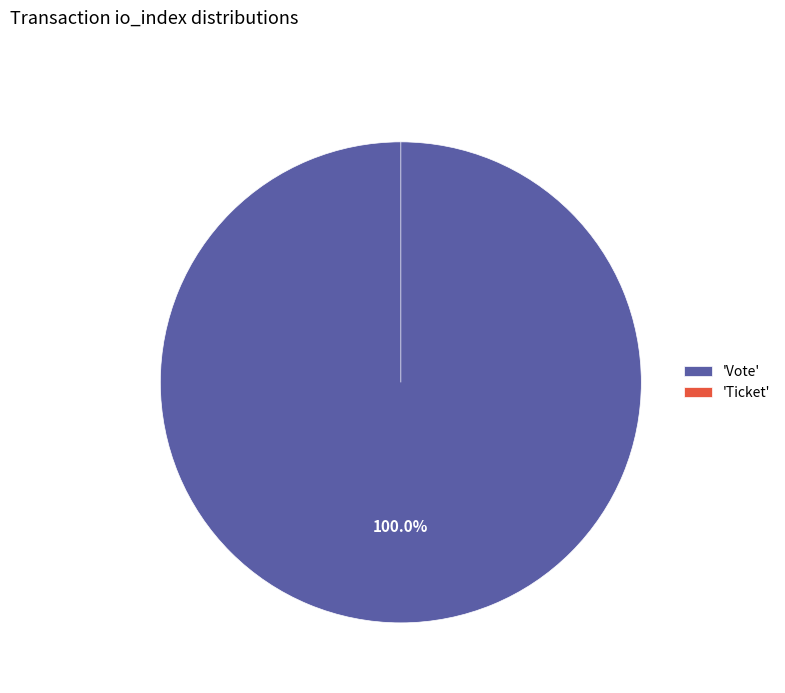

Does Ticket represent more than half of the total?

No